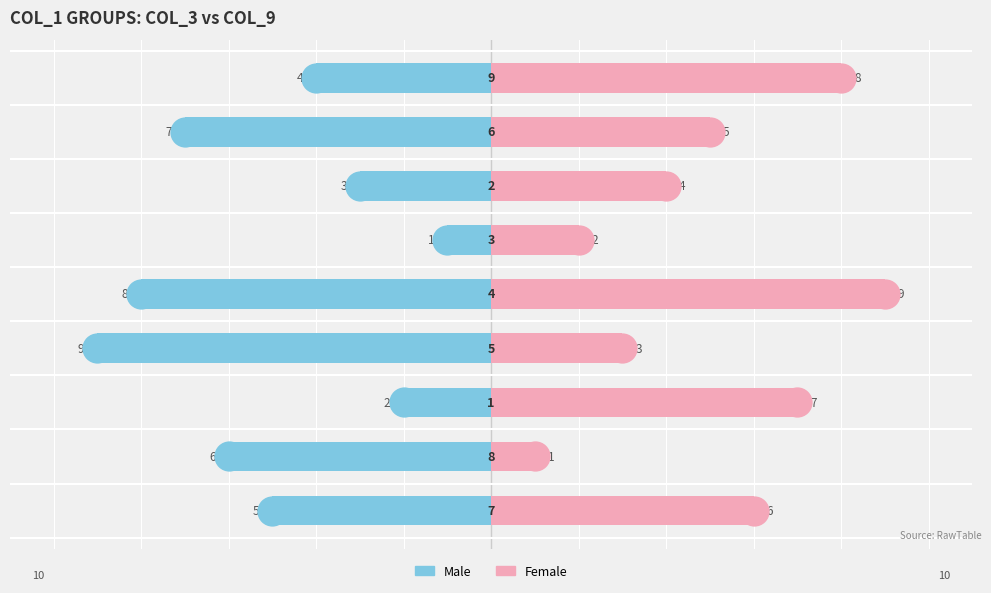

What is the highest value of the Female series?

9